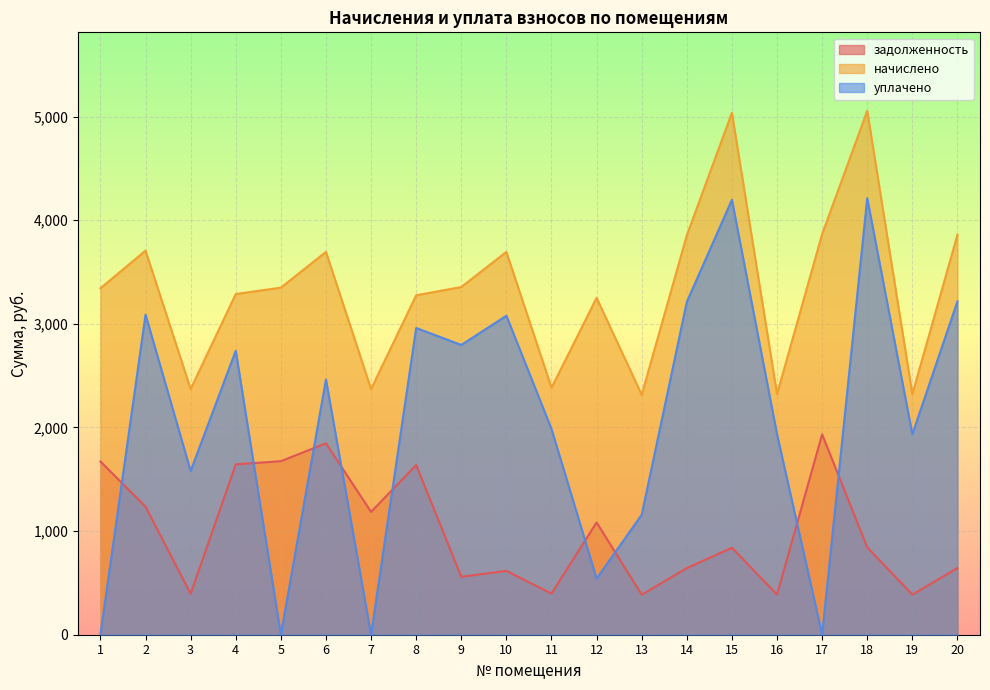

Does the chart display data point markers on the line(s)?

No